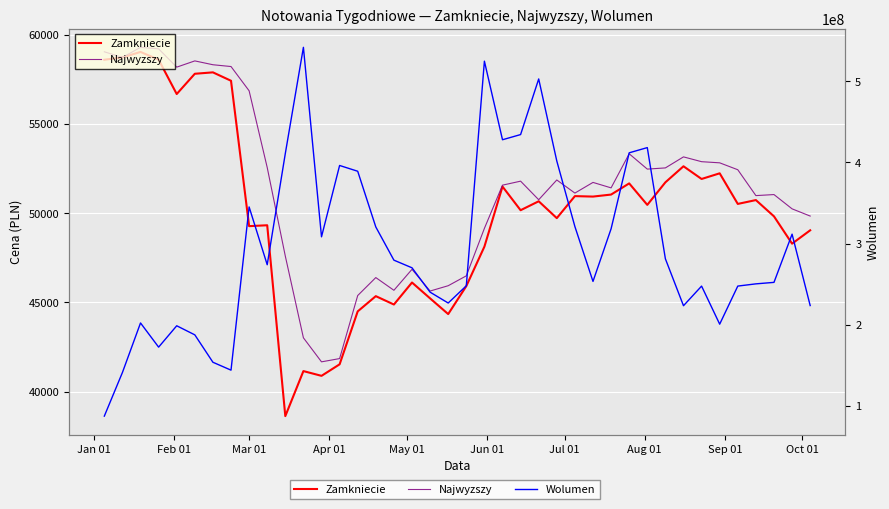

Reading left to right, list all the values displayed in this chart.

Zamkniecie: 58603.3	58732.1	59039.8	58607.3	56681.3	57816.2	57895.2	57424.5	49276.5	49326.2	38629.6	41153.2	40886.9	41532.4	44499.2	45353.2	44884.2	46117.0	45228.1	44348.2	45915.7	48127.6	51494.6	50169.1	50670.1	49725.9	50959.4	50933.5	51046.5	51672.4	50468.2	51732.4	52631.6	51920.1	52237.3	50522.2	50737.6	49825.6	48294.7	49043.3
Najwyzszy: 59048.3	58732.1	59298.2	59214.3	58187.8	58537.3	58322.5	58221.6	56862.0	52563.0	47597.4	43018.7	41671.2	41854.3	45387.4	46394.4	45681.6	46856.5	45639.5	45937.8	46491.2	49151.1	51573.8	51797.7	50756.8	51863.8	51130.2	51727.4	51421.6	53332.1	52473.4	52540.2	53158.4	52889.0	52825.1	52437.6	50988.2	51046.2	50246.0	49841.7
Wolumen: 87443913.0	141160769.0	202179269.0	172409925.0	198710716.0	187526737.0	153780166.0	144060205.0	345060707.0	273889256.0	410863062.0	541643796.0	308261602.0	396128290.0	389020588.0	320398952.0	279524837.0	270106330.0	240105401.0	226731006.0	247918088.0	524597767.0	427824827.0	434194196.0	502693161.0	401648223.0	320891810.0	253341655.0	318148415.0	411735831.0	418143259.0	281177000.0	223405149.0	247574281.0	200699415.0	247597116.0	250327383.0	252166974.0	311536564.0	223613883.0